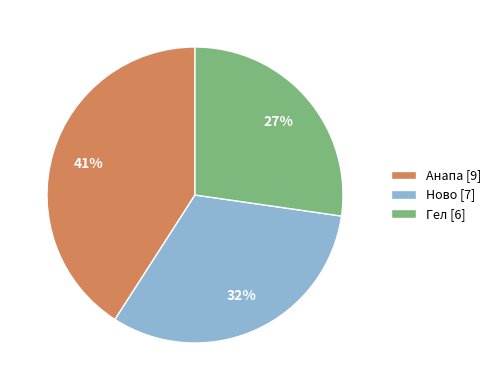

Does Гел account for over 50% of the chart?

No